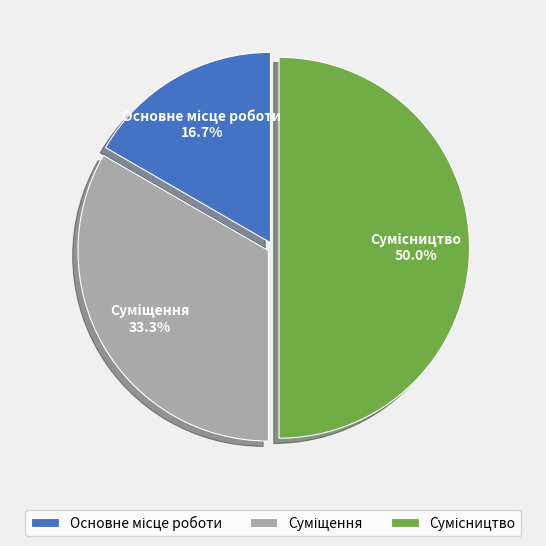

What is the change in value from Суміщення to Сумісництво?

+1